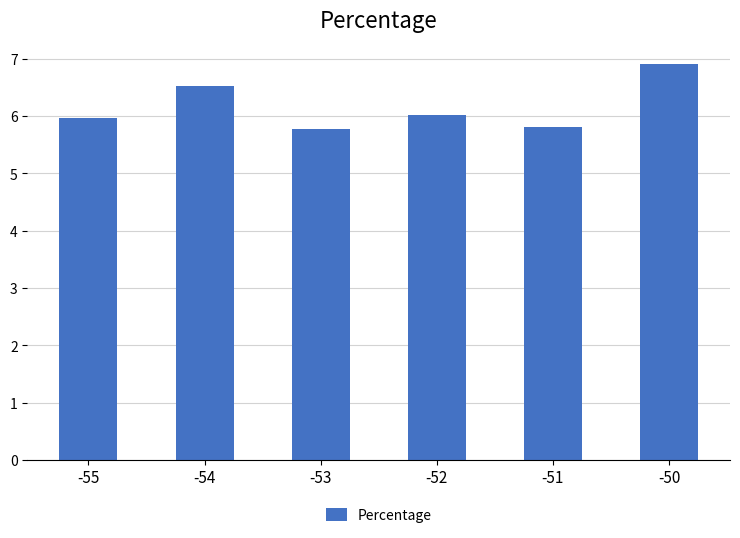

Reading left to right, what are all the values shown in this chart?

-55=6.0	-54=6.5	-53=5.8	-52=6.0	-51=5.8	-50=6.9